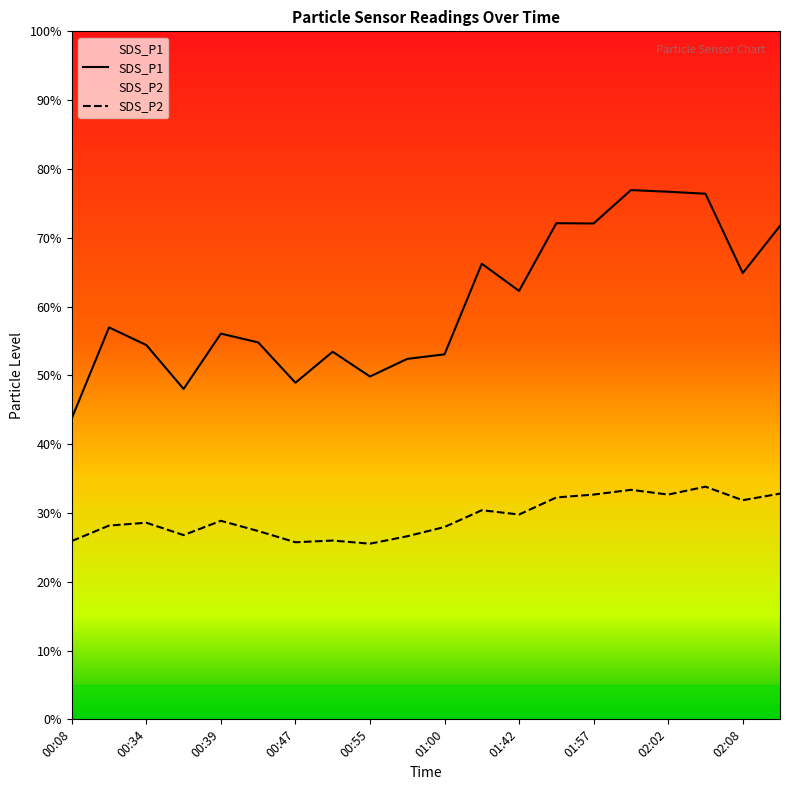

True or false: SDS_P1 and SDS_P2 cross at least once.

False